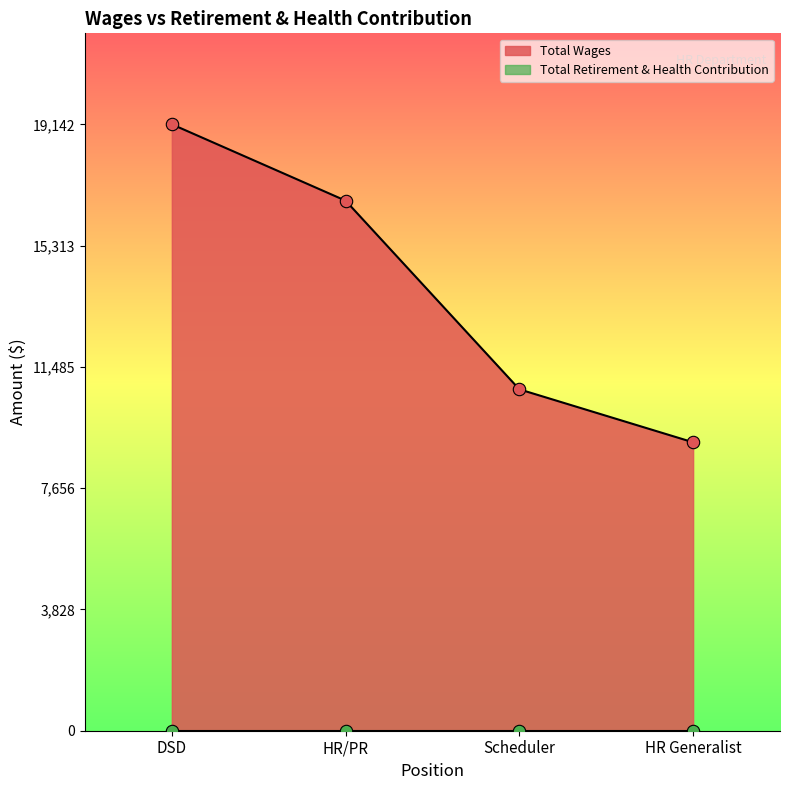

Between DSD and HR Generalist, which is larger?

DSD